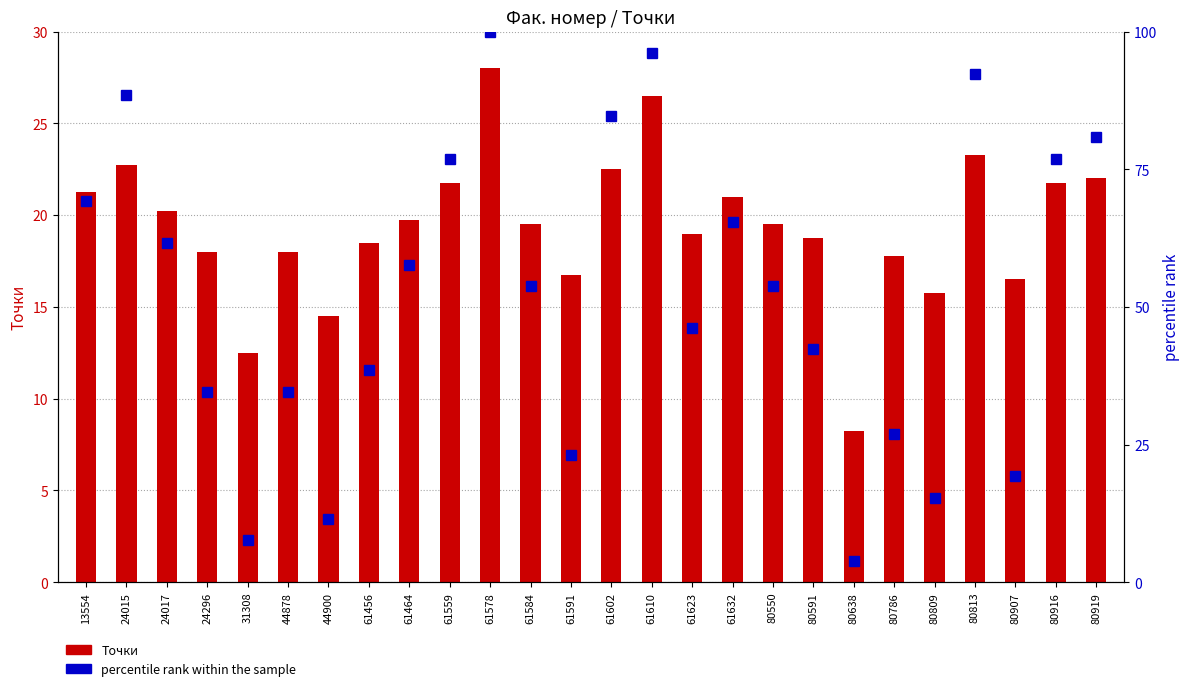

Rank the categories by Точки value from highest to lowest.

61578, 61610, 80813, 24015, 61602, 80919, 61559, 80916, 13554, 61632, 24017, 61464, 61584, 80550, 61623, 80591, 61456, 24296, 44878, 80786, 61591, 80907, 80809, 44900, 31308, 80638